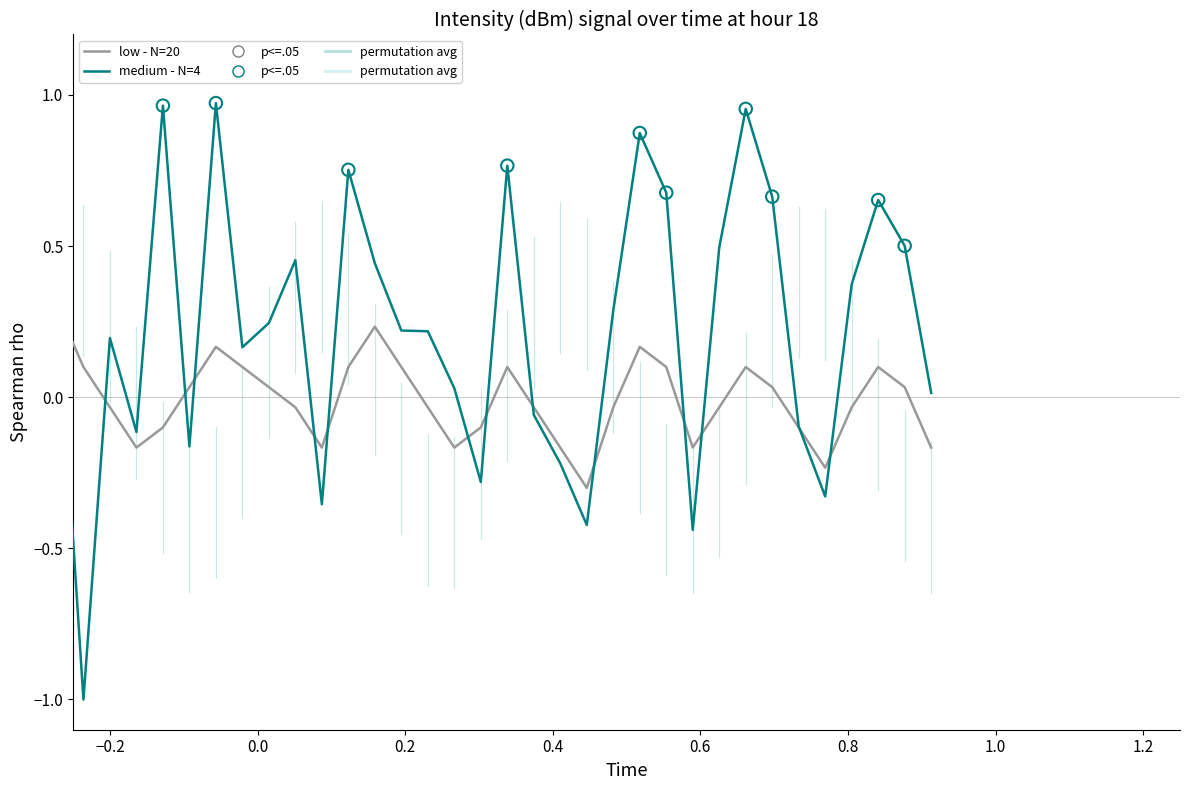

Which series has the largest total across all categories?

medium - N=4